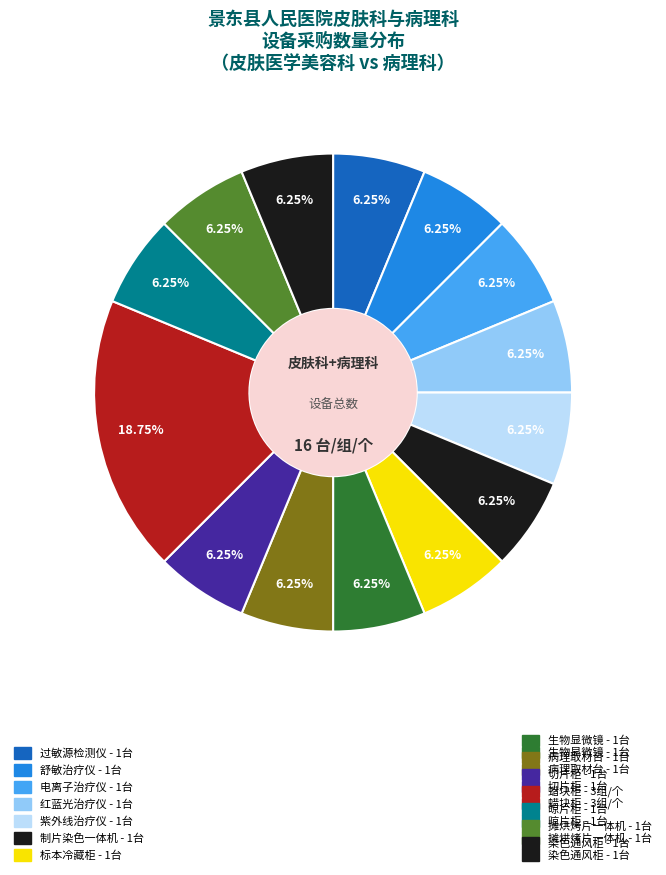

Count the number of slices in the pie.

14